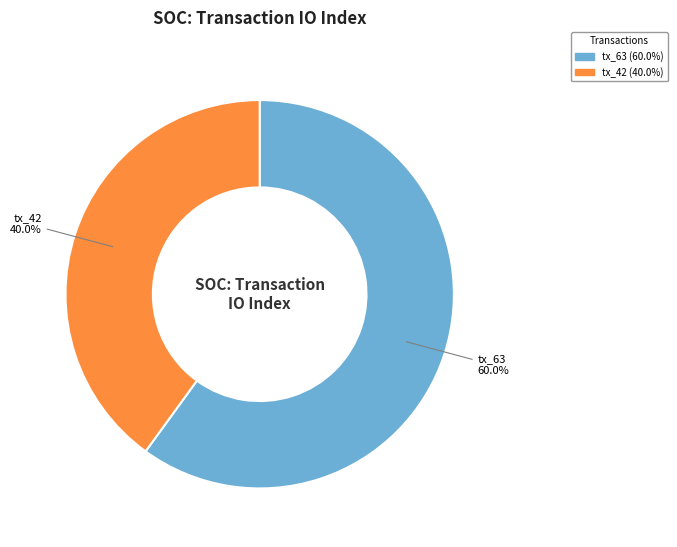

Combined, do tx_42 and tx_63 account for over 50%?

Yes